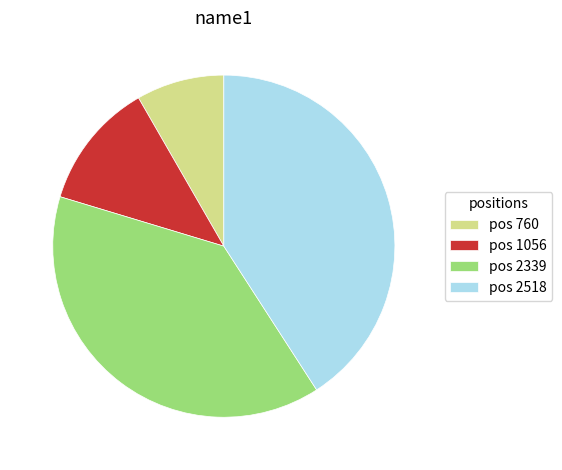

What is the largest slice in the pie chart?

pos 2518